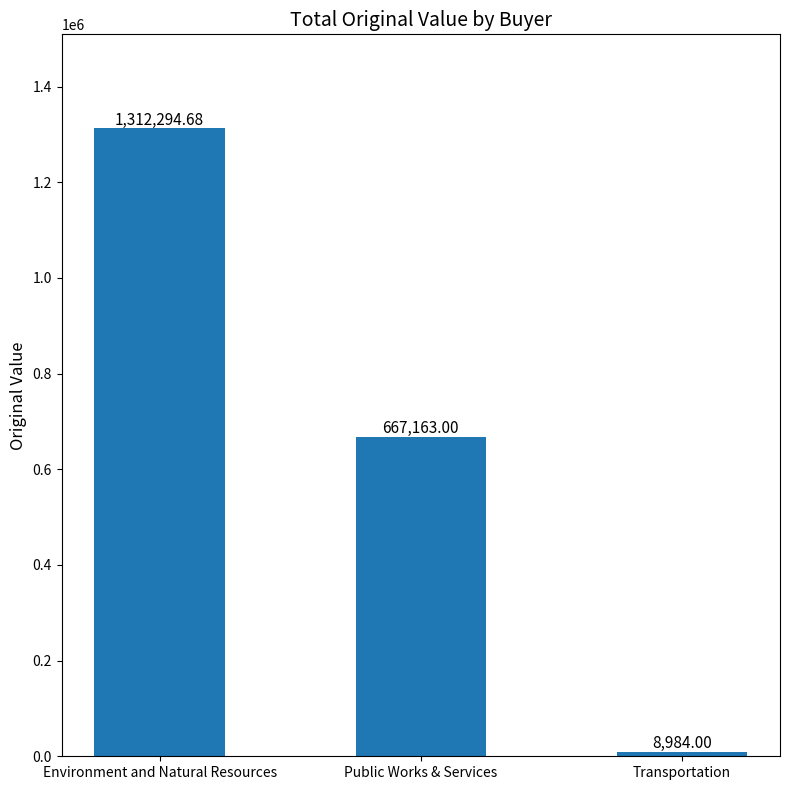

What value does the data have at Public Works & Services?

667163.0